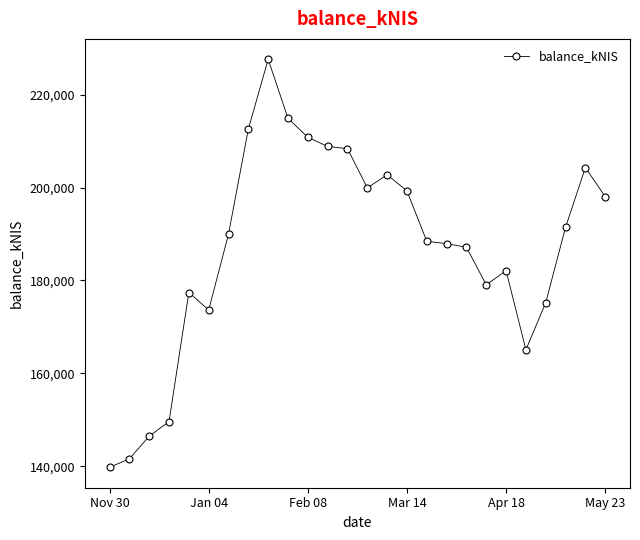

What is the difference between the second highest and second lowest values?

73296.4